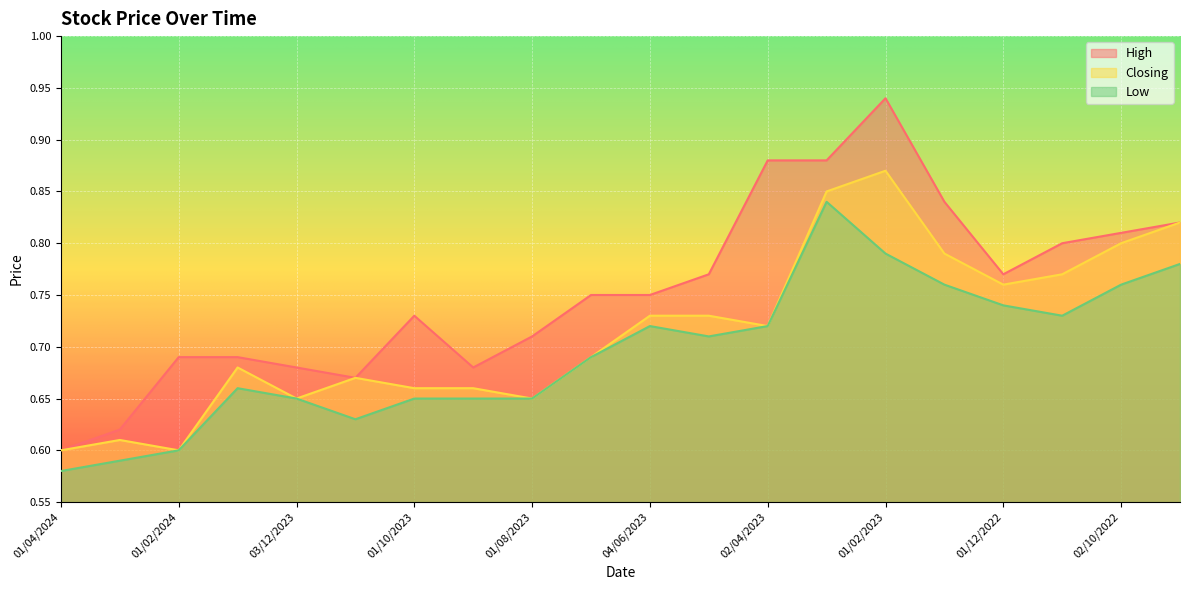

At which label does Low reach its minimum?

01/04/2024